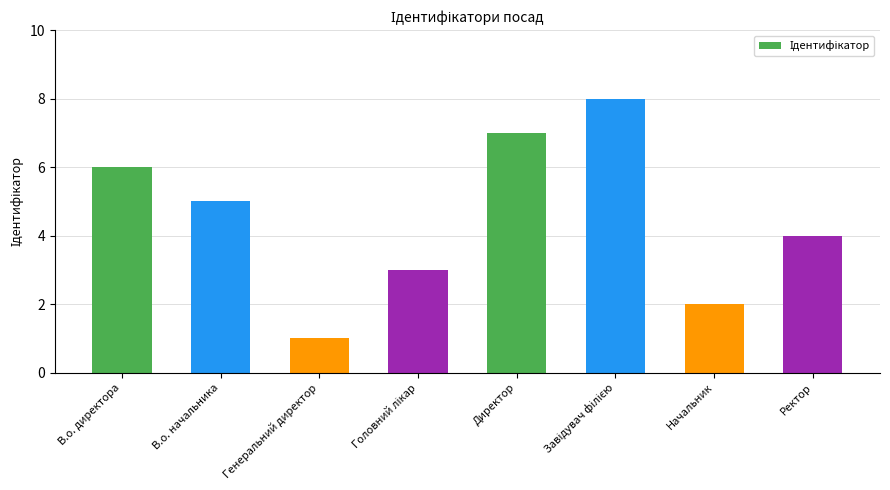

What is the greatest value displayed?

8